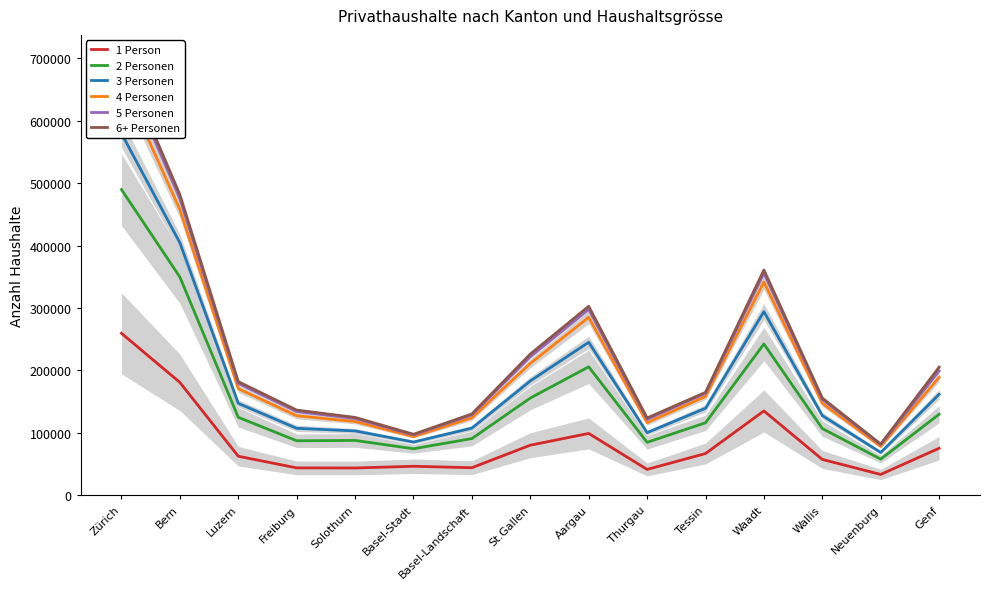

Reading left to right, transcribe all the data shown in this chart.

1 Person: Zürich=259514	Bern=180824	Luzern=62554	Freiburg=43876	Solothurn=43737	Basel-Stadt=46476	Basel-Landschaft=44141	St.Gallen=80223	Aargau=99099	Thurgau=41414	Tessin=66863	Waadt=135120	Wallis=57409	Neuenburg=33387	Genf=75358
2 Personen: Zürich=489748	Bern=349650	Luzern=124884	Freiburg=87322	Solothurn=87864	Basel-Stadt=74558	Basel-Landschaft=90837	St.Gallen=155747	Aargau=205804	Thurgau=84835	Tessin=116117	Waadt=242392	Wallis=106905	Neuenburg=57907	Genf=129784
3 Personen: Zürich=579688	Bern=404452	Luzern=147268	Freiburg=107289	Solothurn=103119	Basel-Stadt=85331	Basel-Landschaft=107578	St.Gallen=183171	Aargau=245116	Thurgau=100337	Tessin=139405	Waadt=294210	Wallis=127733	Neuenburg=68564	Genf=161802
4 Personen: Zürich=665932	Bern=457782	Luzern=170704	Freiburg=127429	Solothurn=118108	Basel-Stadt=94005	Basel-Landschaft=124079	St.Gallen=211259	Aargau=285092	Thurgau=116341	Tessin=158296	Waadt=341631	Wallis=147289	Neuenburg=78298	Genf=188969
5 Personen: Zürich=691852	Bern=475332	Luzern=179152	Freiburg=134137	Solothurn=122909	Basel-Stadt=96719	Basel-Landschaft=128867	St.Gallen=222001	Aargau=297990	Thurgau=121736	Tessin=163470	Waadt=356036	Wallis=153607	Neuenburg=81127	Genf=199206
6+ Personen: Zürich=701253	Bern=481515	Luzern=182067	Freiburg=136473	Solothurn=124736	Basel-Stadt=97731	Basel-Landschaft=130322	St.Gallen=226234	Aargau=302769	Thurgau=123854	Tessin=164895	Waadt=360928	Wallis=155692	Neuenburg=82015	Genf=205262